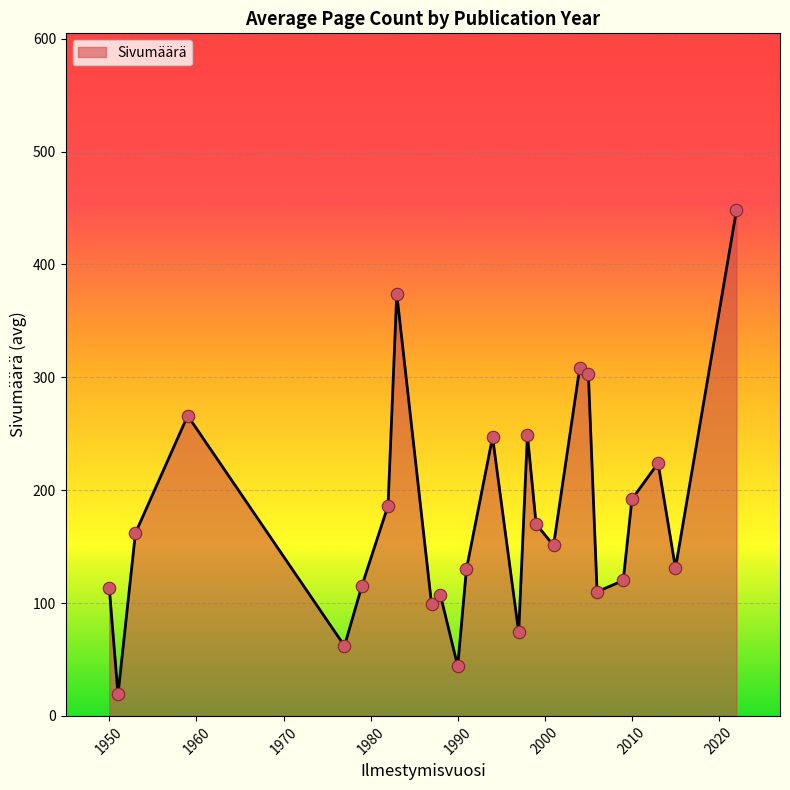

What is the maximum value shown in the chart?

448.0